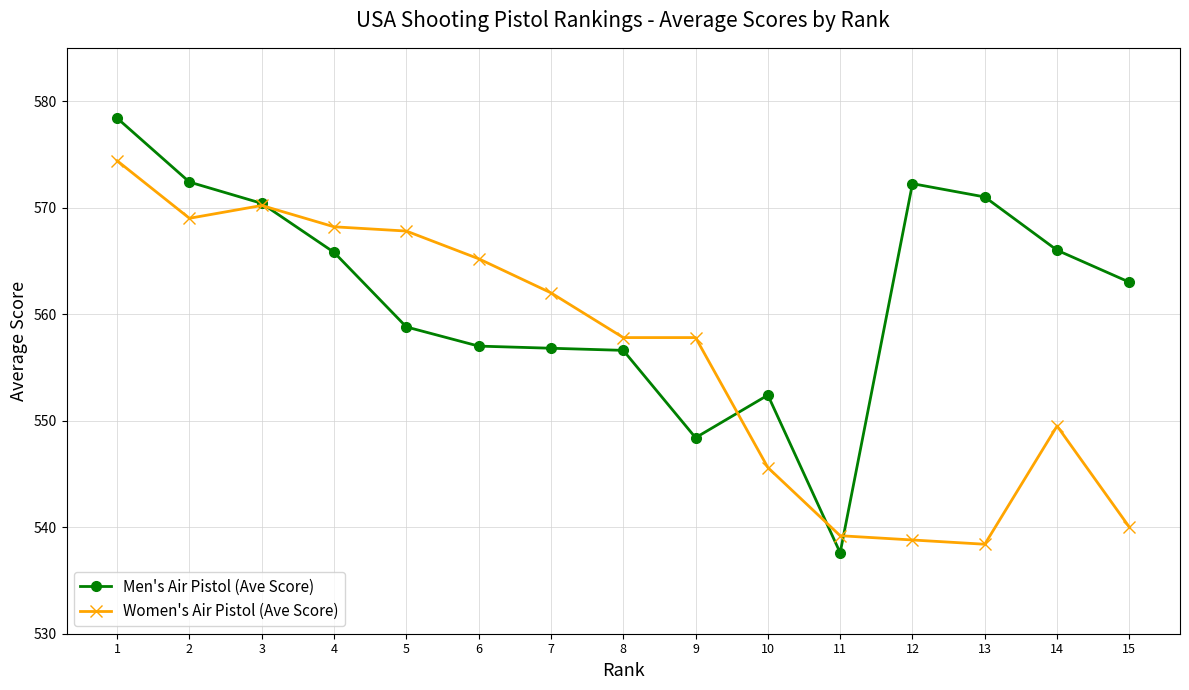

Which series has the widest spread of values?

Men's Air Pistol (Ave Score)